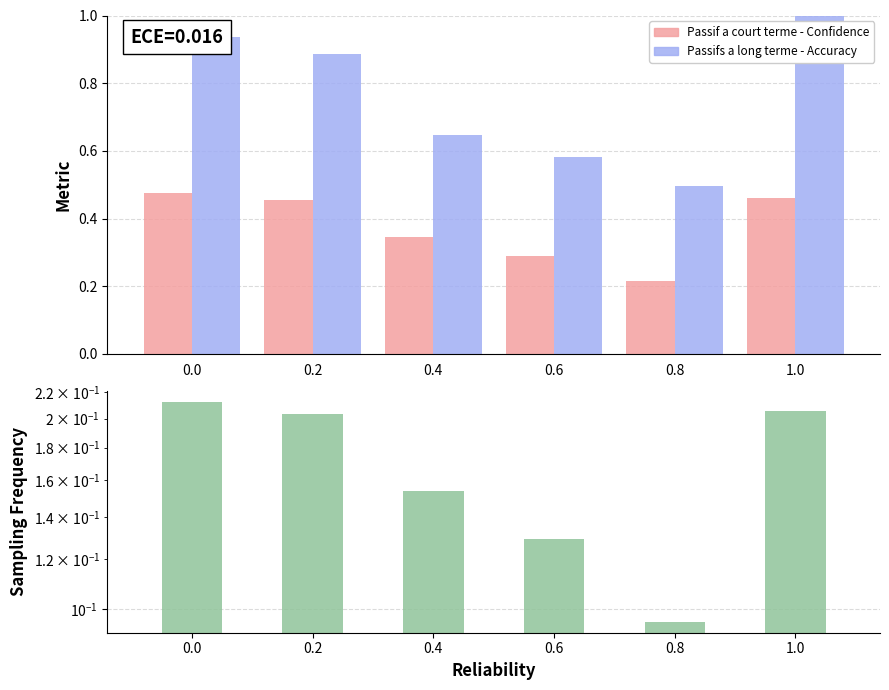

The value of Passif a court terme at 0.6 is 0.3. True or false?

True